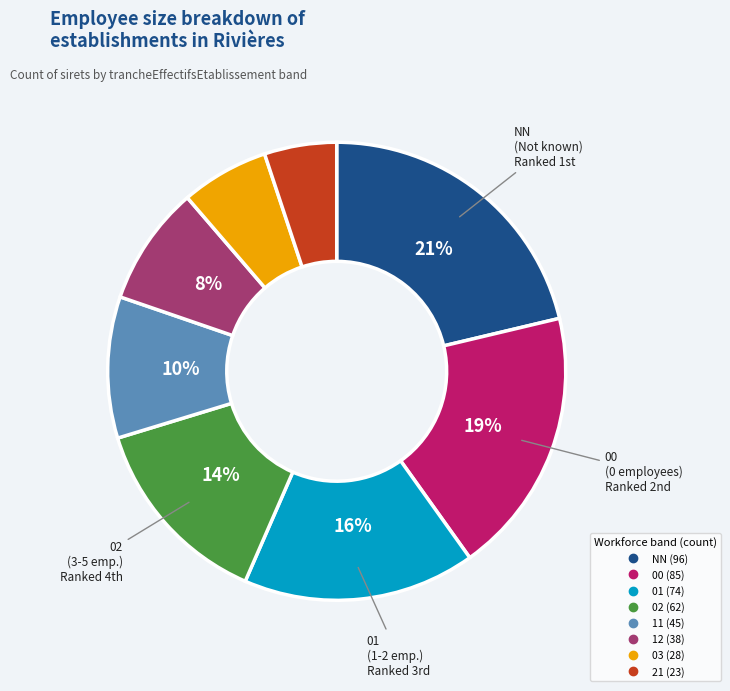

How many segments does this pie chart have?

8